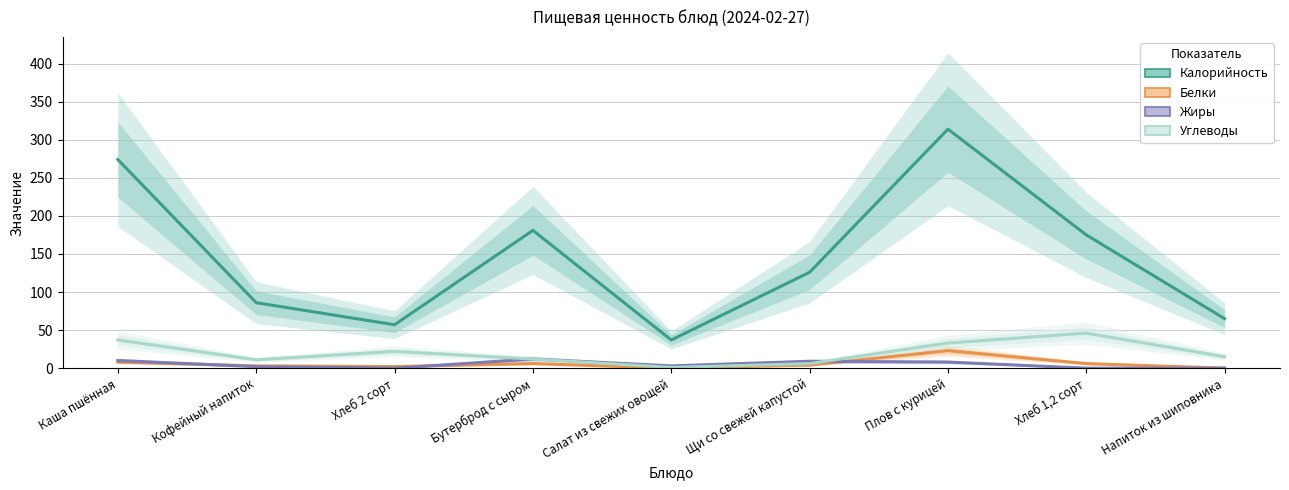

What are all the series names shown in the legend?

Калорийность, Белки, Жиры, Углеводы